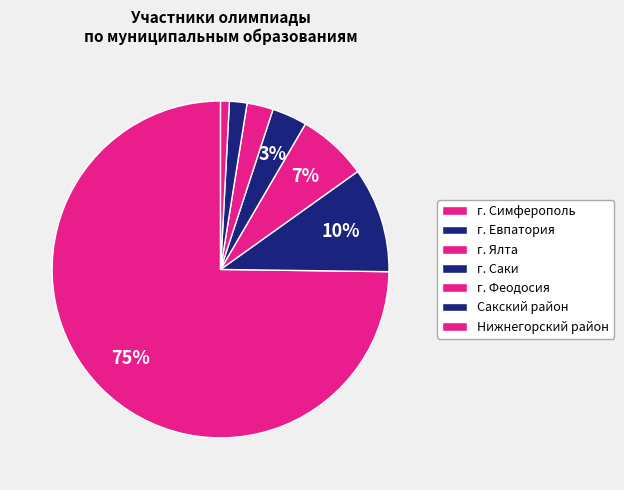

Combined, what portion of the pie is г. Евпатория and г. Феодосия?

12.6%